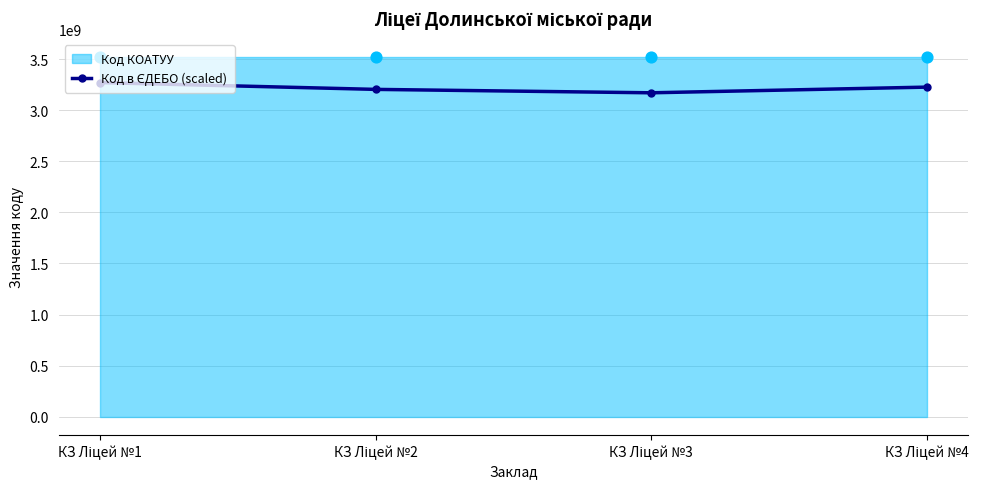

Which has a higher value, КЗ Ліцей №2 or КЗ Ліцей №4?

КЗ Ліцей №4